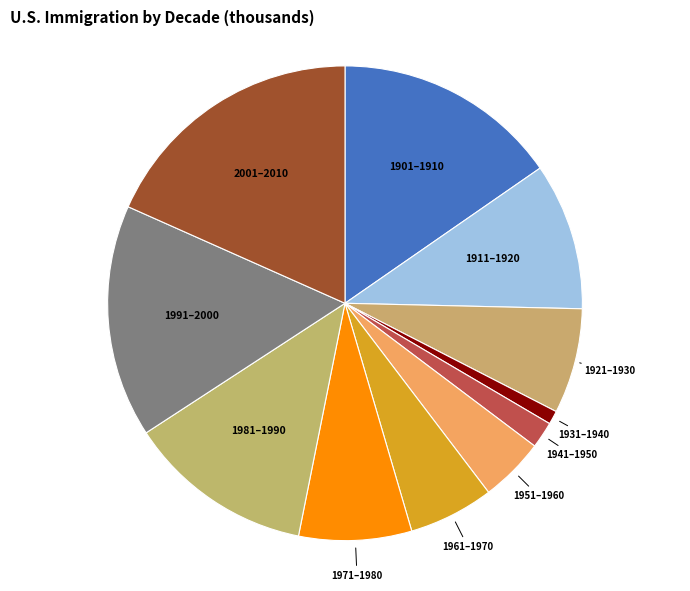

Does 1951–1960 account for over 50% of the chart?

No